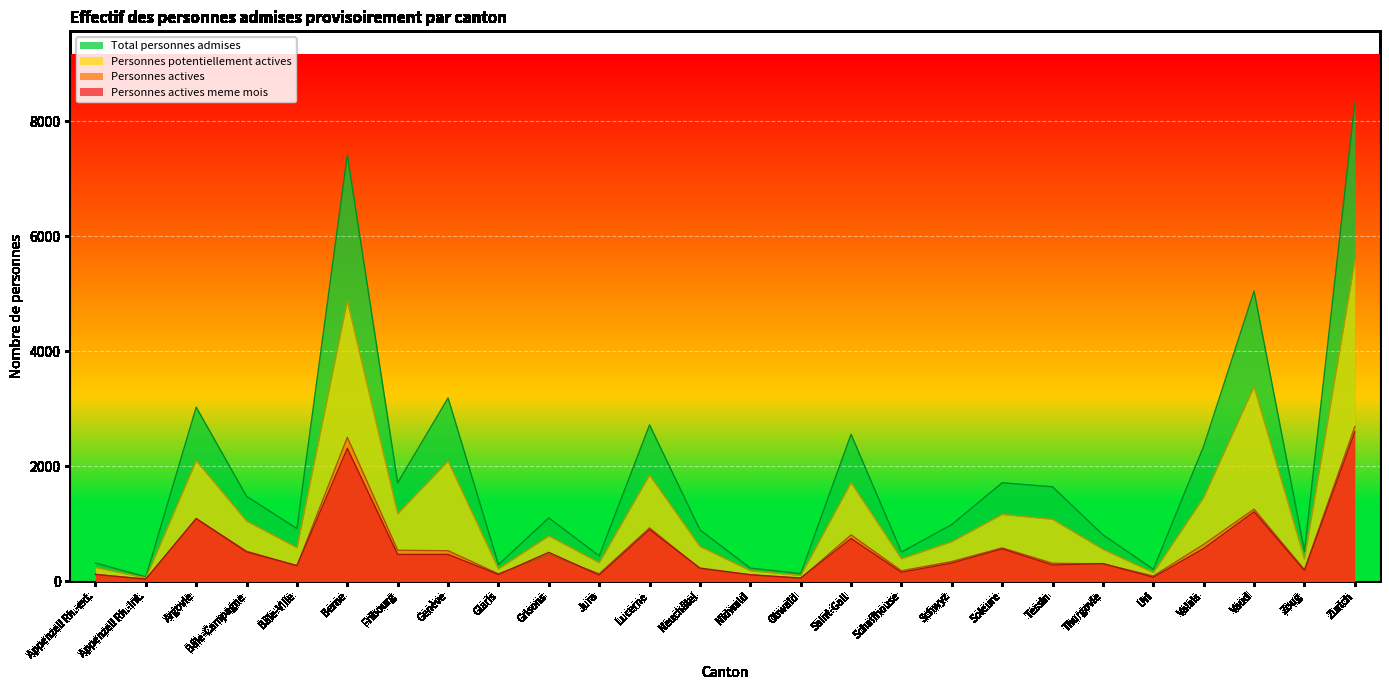

At which label does Personnes potentiellement actives first exceed 791?

Argovie